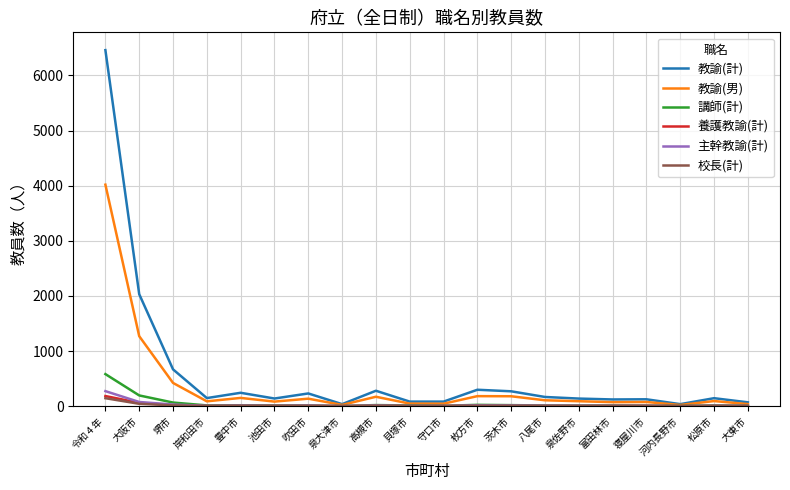

How many lines are shown in the chart?

6